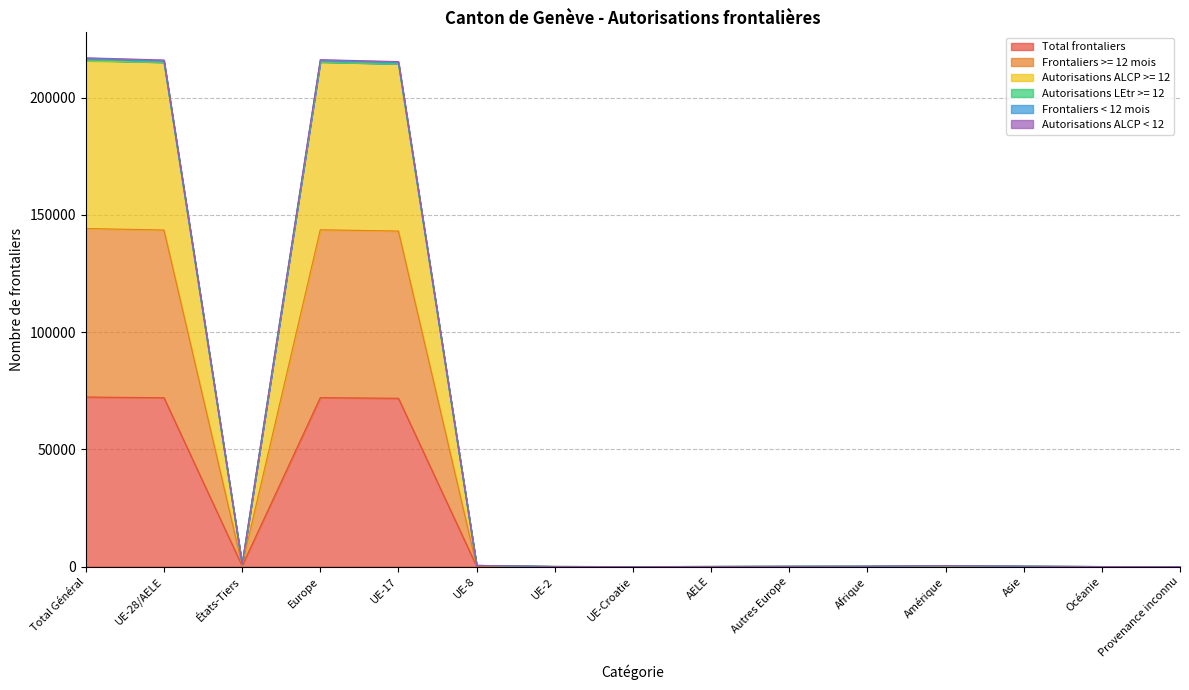

Does the chart display data point markers on the line(s)?

No